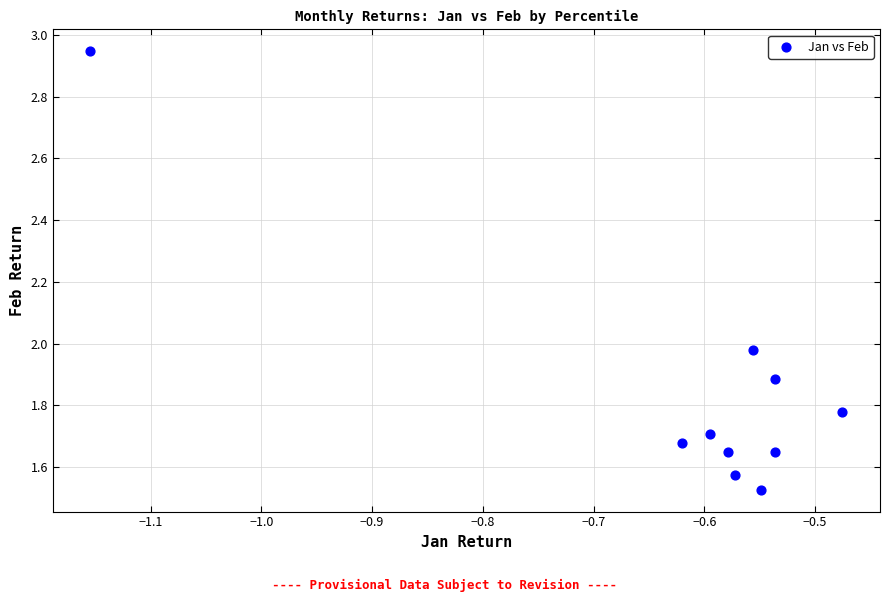

What is the range of X values (max minus min)?

0.7